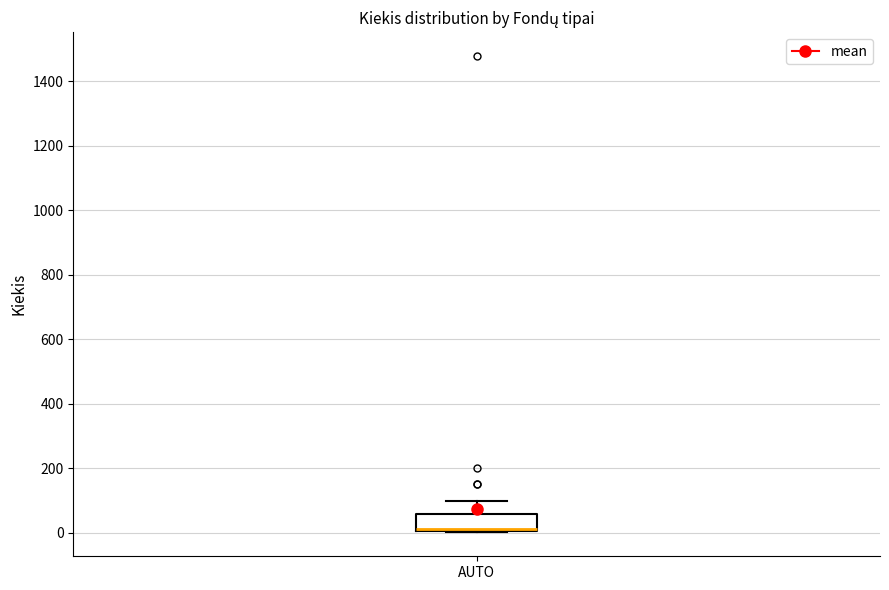

Read this box plot against the y-axis: the position of the median line, the range covered by the box, and the ends of both whiskers. The values are not printed on the chart, so give them approximately, as read against the axis.

median 20, box 0 to 60, whiskers 0 to 100